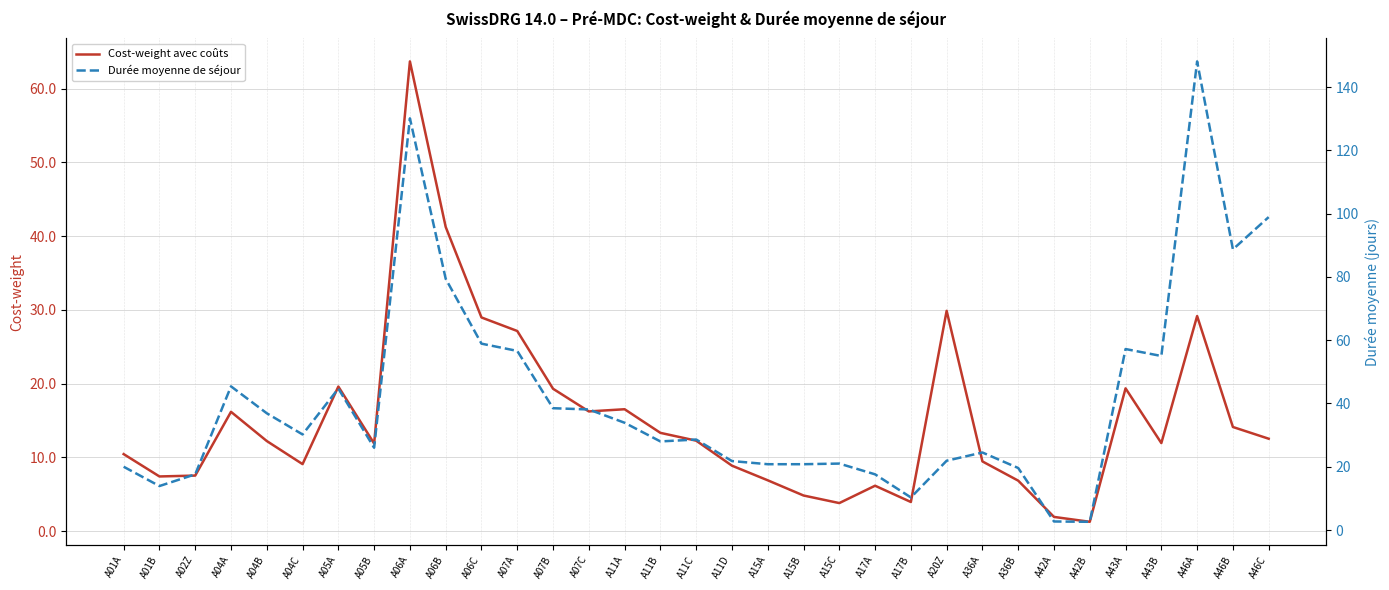

What is the average value of the Cost-weight avec coûts series?

15.3